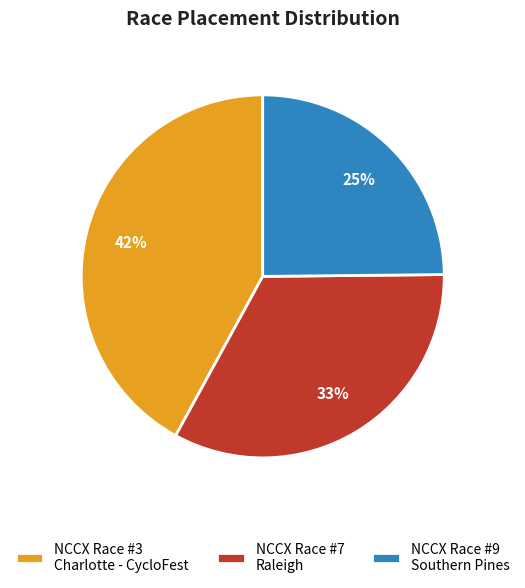

Count the number of slices in the pie.

3